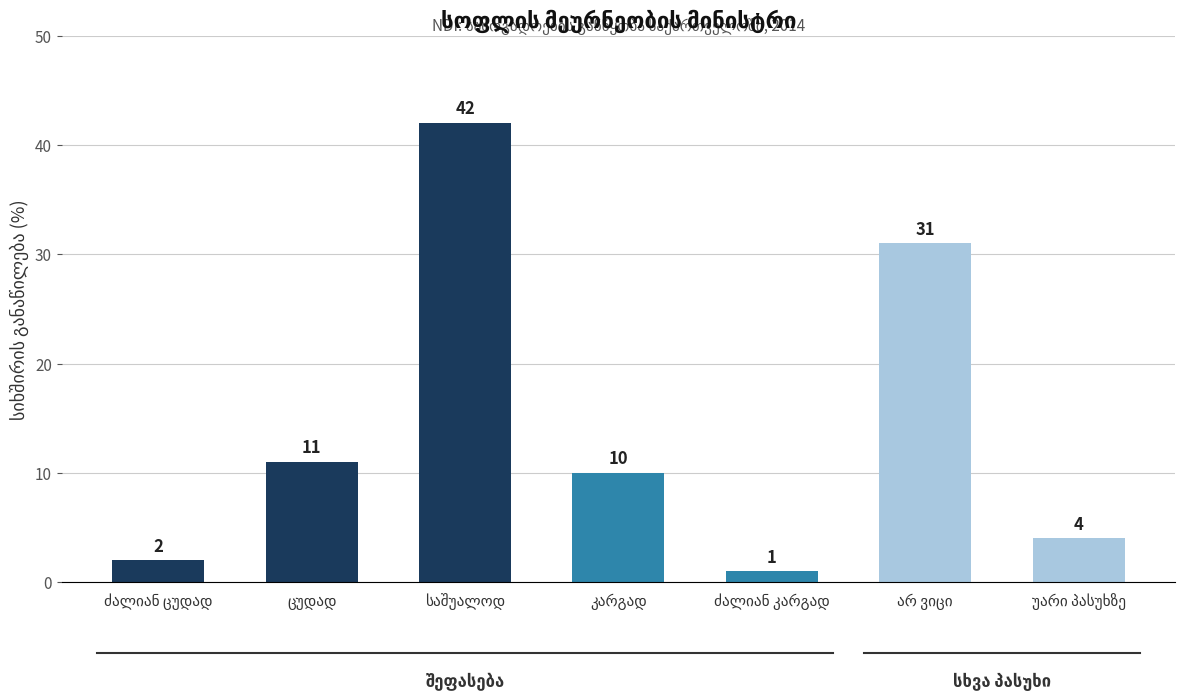

What is the value of the 6th bar from the left?

31